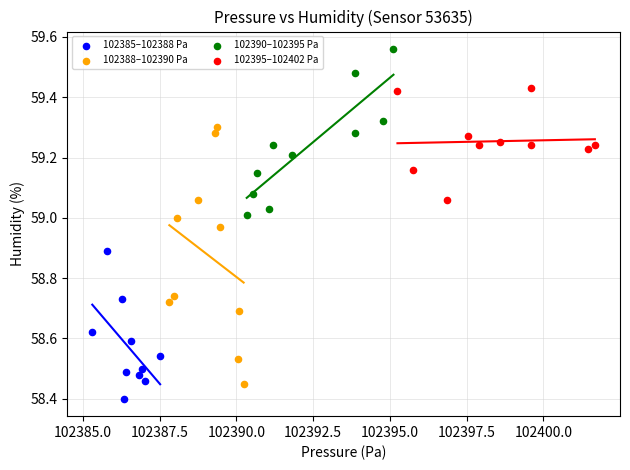

Which series reaches the minimum Y coordinate?

102385–102388 Pa